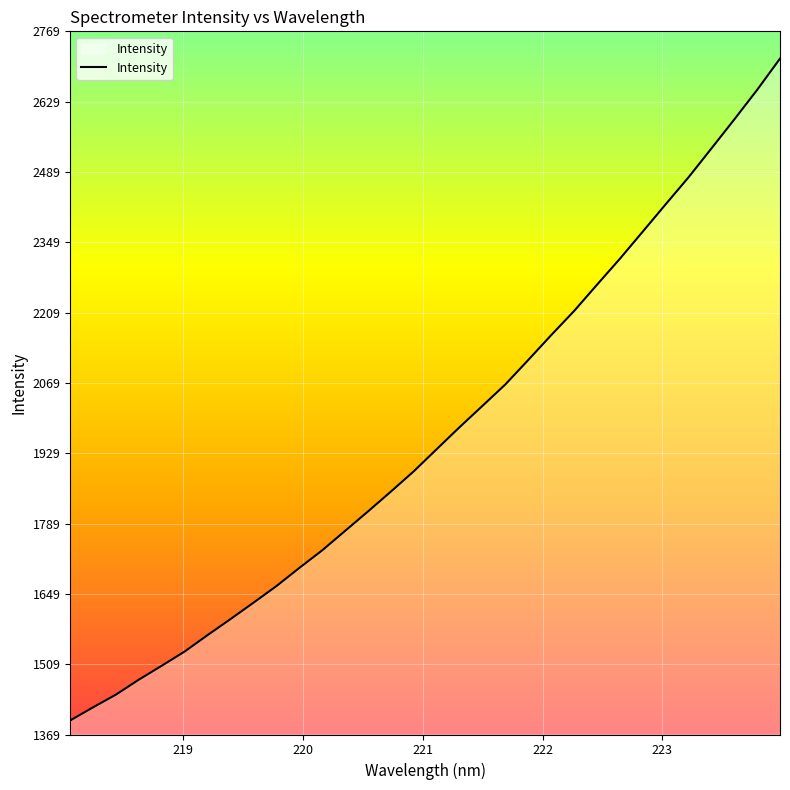

What is the difference between the maximum and minimum values?

1318.0